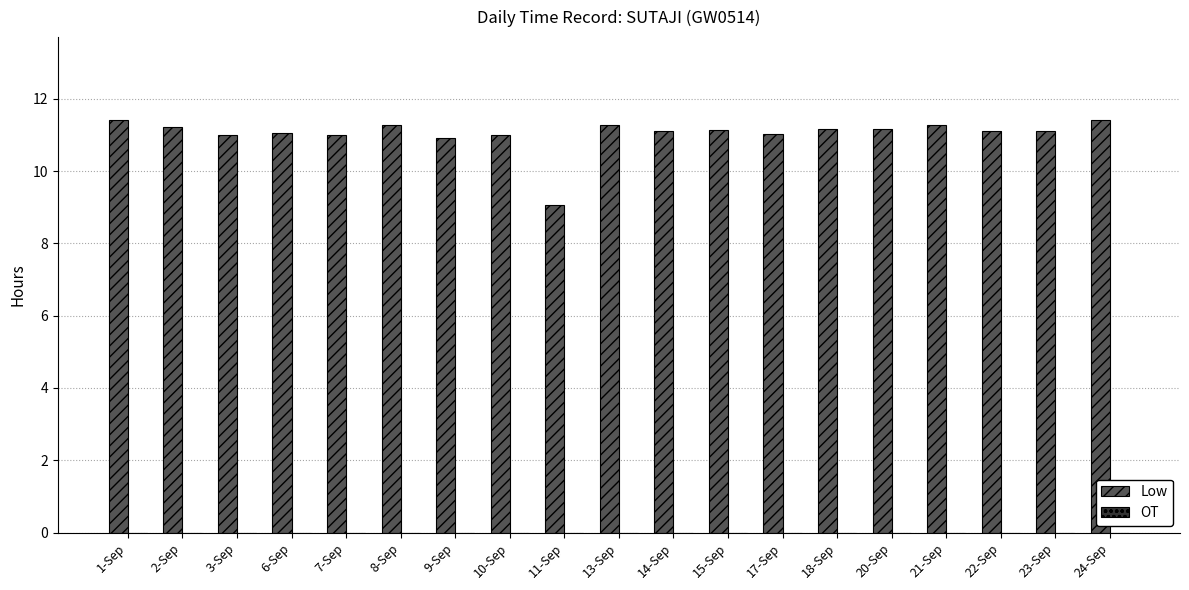

How many bars are there in total?

19